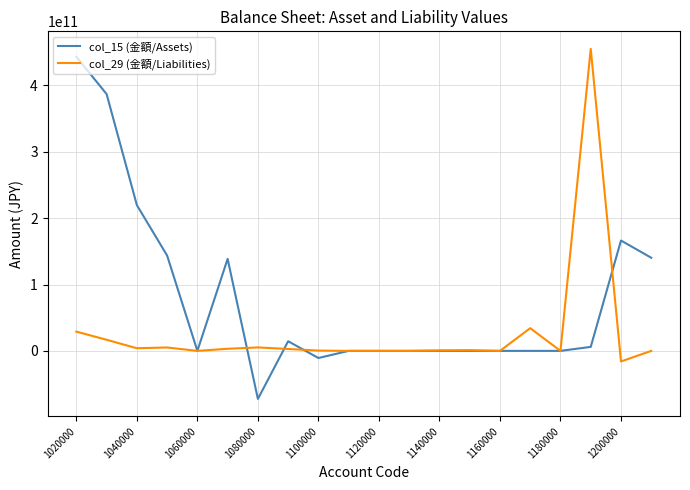

Which series has the largest total across all categories?

col_15 (金額/Assets)